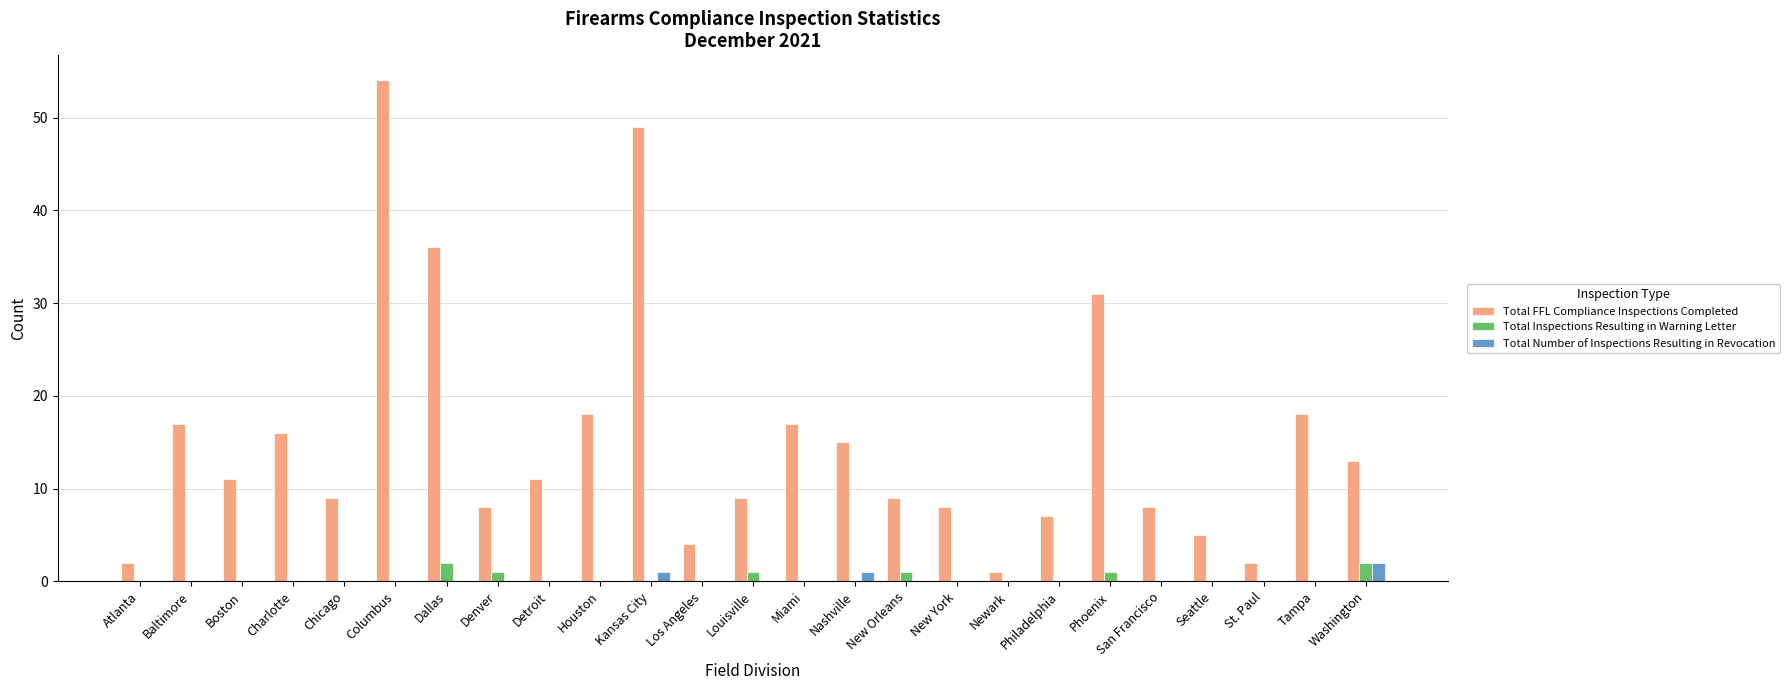

Reading right to left, extract all data points from this chart.

Total FFL Compliance Inspections Completed: 13	18	2	5	8	31	7	1	8	9	15	17	9	4	49	18	11	8	36	54	9	16	11	17	2
Total Inspections Resulting in Warning Letter: 2	0	0	0	0	1	0	0	0	1	0	0	1	0	0	0	0	1	2	0	0	0	0	0	0
Total Number of Inspections Resulting in Revocation: 2	0	0	0	0	0	0	0	0	0	1	0	0	0	1	0	0	0	0	0	0	0	0	0	0